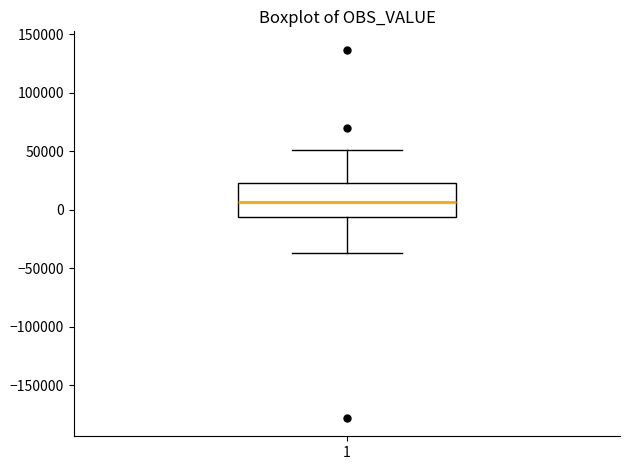

Read this box plot against the y-axis: the position of the median line, the range covered by the box, and the ends of both whiskers. The values are not printed on the chart, so give them approximately, as read against the axis.

median 5000, box -5000 to 20000, whiskers -35000 to 50000